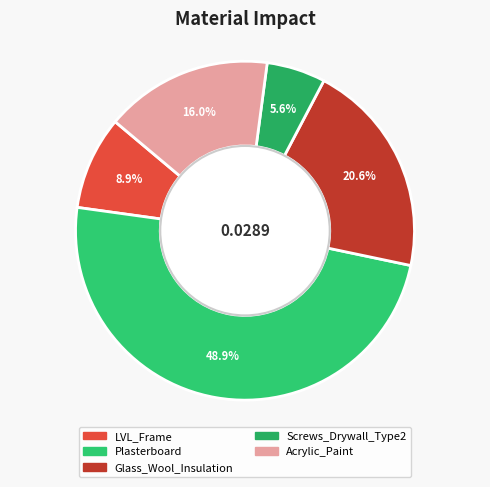

Which category has the biggest portion of the pie?

Plasterboard